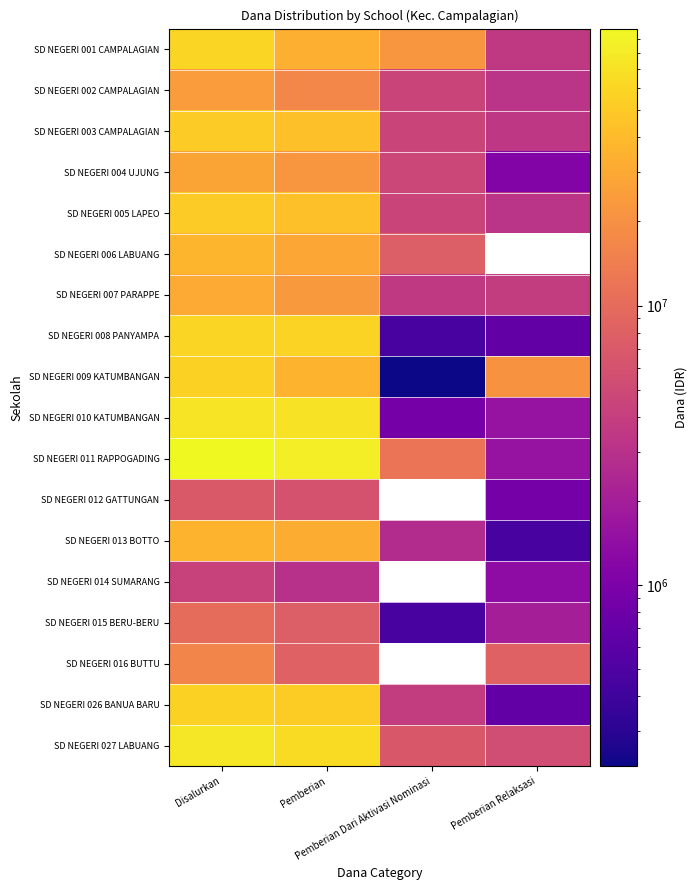

The value of SD NEGERI 005 LAPEO at Disalurkan is 51075000.0. True or false?

True